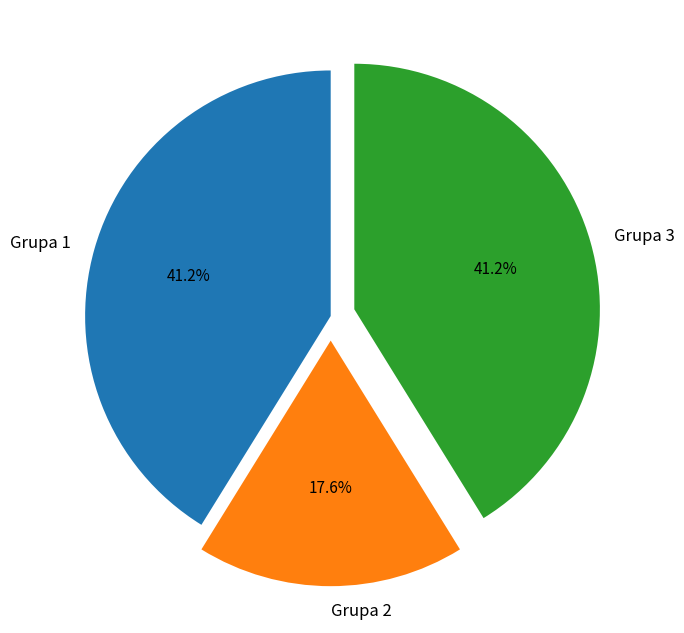

Is there any slice that represents more than half of the pie?

No